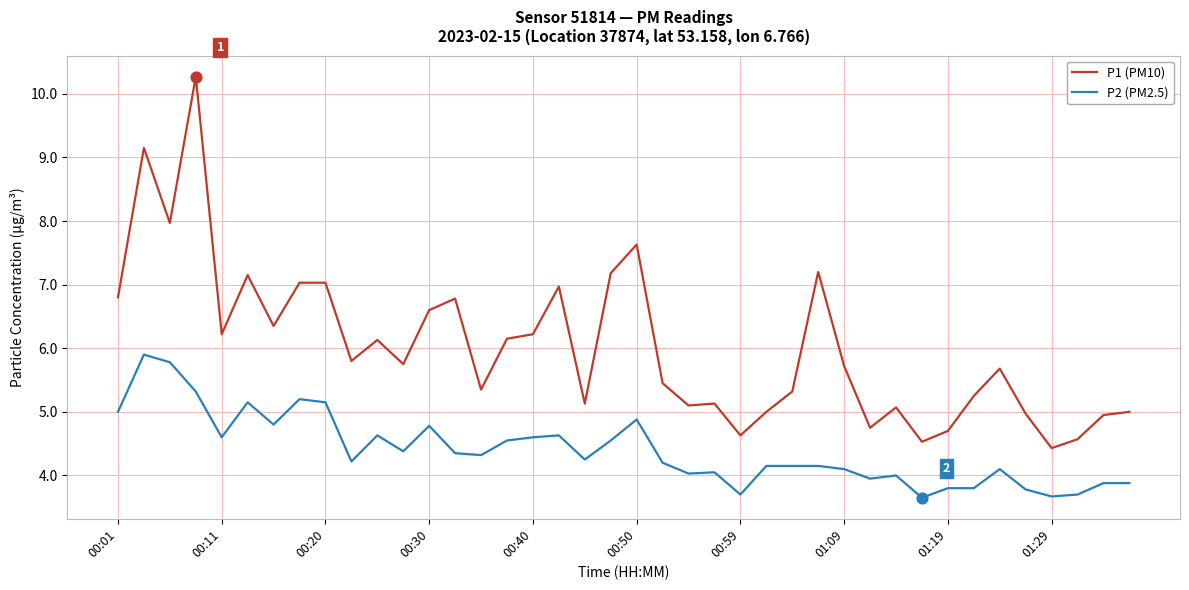

What is the highest value of the P1 (PM10) series?

10.3